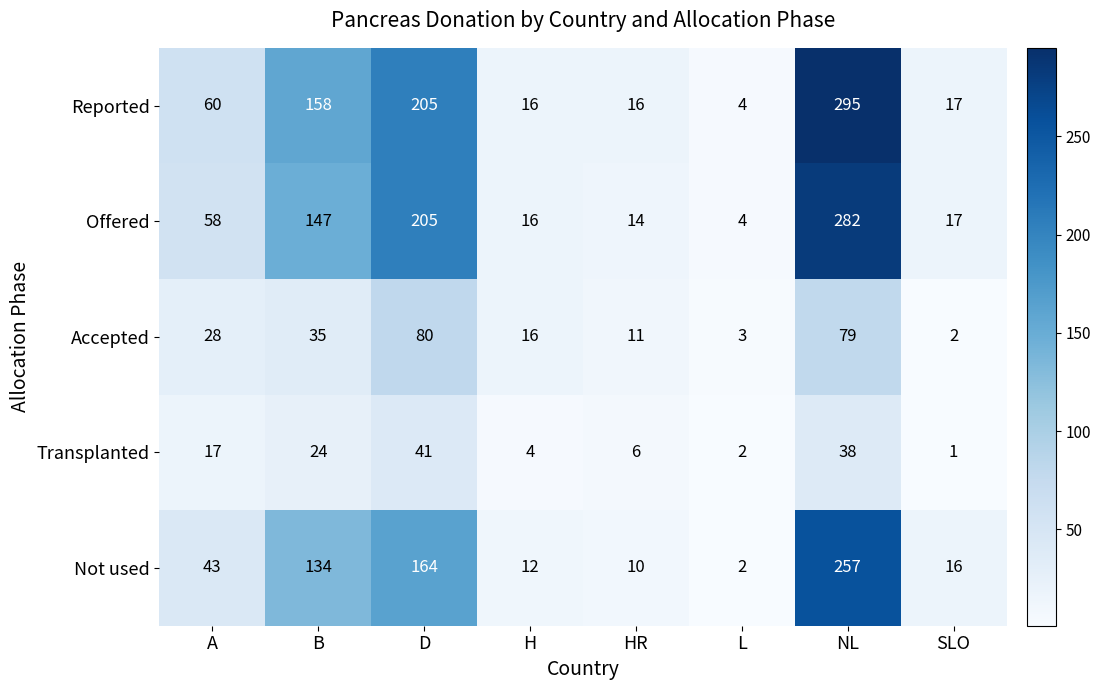

Which series has the largest total across all categories?

Reported